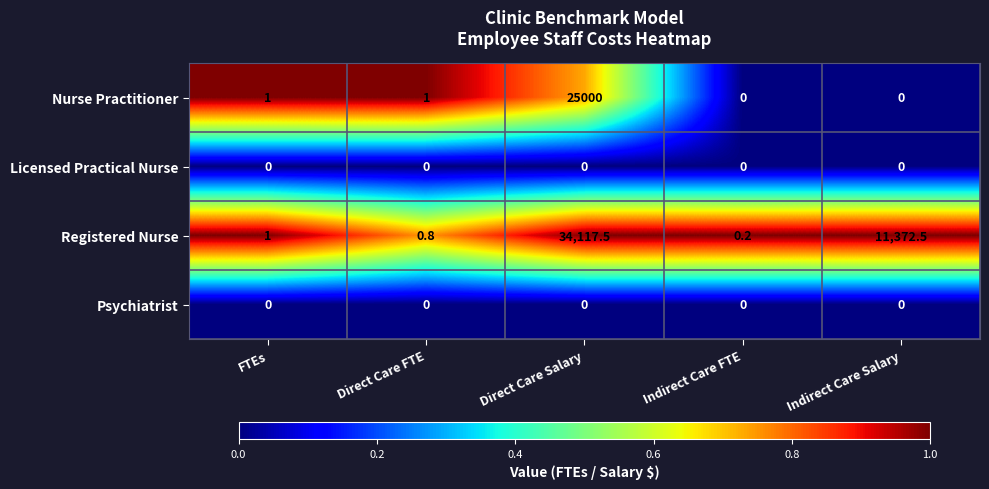

Reading left to right, list all the values displayed in this chart.

Nurse Practitioner: FTEs=1.0	Direct Care FTE=1.0	Direct Care Salary=25000.0	Indirect Care FTE=0.0	Indirect Care Salary=0.0
Licensed Practical Nurse: FTEs=0.0	Direct Care FTE=0.0	Direct Care Salary=0.0	Indirect Care FTE=0.0	Indirect Care Salary=0.0
Registered Nurse: FTEs=1.0	Direct Care FTE=0.8	Direct Care Salary=34117.5	Indirect Care FTE=0.2	Indirect Care Salary=11372.5
Psychiatrist: FTEs=0.0	Direct Care FTE=0.0	Direct Care Salary=0.0	Indirect Care FTE=0.0	Indirect Care Salary=0.0